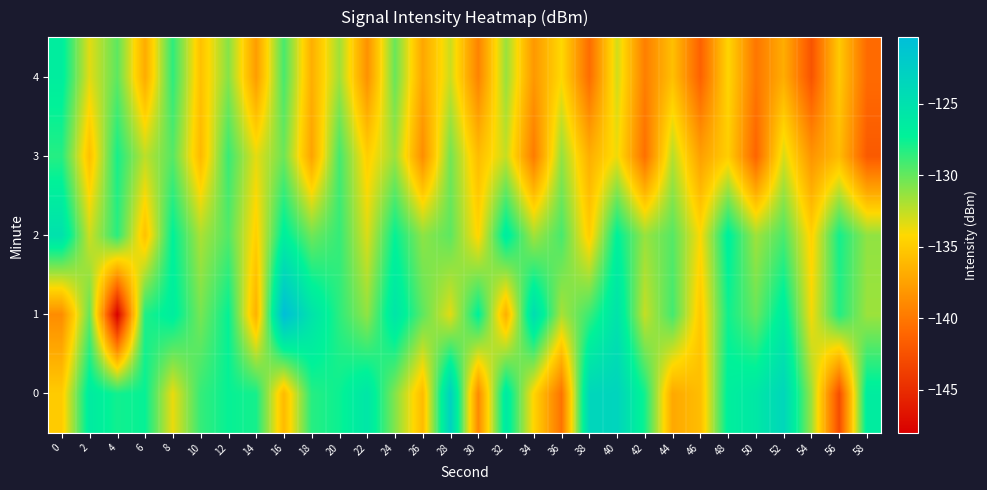

Reading right to left, extract all data points from this chart.

0: 58=-126.6	56=-142.8	54=-131.5	52=-123.6	50=-125.9	48=-126.8	46=-135.8	44=-137.1	42=-127.8	40=-123.3	38=-123.6	36=-140.3	34=-134.4	32=-126.1	30=-138.9	28=-123.0	26=-136.0	24=-130.8	22=-125.7	20=-127.6	18=-128.3	16=-136.0	14=-127.9	12=-127.4	10=-128.7	8=-133.6	6=-127.4	4=-127.7	2=-126.4	0=-135.0
1: 58=-131.5	56=-128.2	54=-133.9	52=-126.4	50=-130.1	48=-127.7	46=-135.2	44=-129.1	42=-132.6	40=-125.3	38=-128.9	36=-131.8	34=-124.5	32=-136.7	30=-127.1	28=-133.4	26=-129.8	24=-125.6	22=-131.2	20=-128.5	18=-125.4	16=-120.4	14=-136.6	12=-127.4	10=-130.5	8=-126.7	6=-128.1	4=-148.0	2=-130.0	0=-138.8
2: 58=-131.2	56=-127.8	54=-134.6	52=-129.3	50=-131.6	48=-126.9	46=-134.1	44=-129.6	42=-131.4	40=-127.1	38=-134.9	36=-129.2	34=-131.7	32=-126.5	30=-134.4	28=-129.8	26=-131.1	24=-127.4	22=-133.2	20=-128.7	18=-130.3	16=-126.8	14=-134.7	12=-129.5	10=-131.9	8=-127.2	6=-135.6	4=-128.4	2=-132.8	0=-125.1
3: 58=-141.9	56=-135.9	54=-138.3	52=-133.1	50=-141.2	48=-134.8	46=-137.6	44=-132.2	42=-140.5	40=-133.7	38=-136.7	36=-131.3	34=-139.8	32=-132.6	30=-135.9	28=-130.4	26=-138.7	24=-131.5	22=-134.8	20=-129.1	18=-137.4	16=-130.2	14=-133.5	12=-128.8	10=-136.1	8=-129.6	6=-132.4	4=-127.9	2=-135.7	0=-128.3
4: 58=-140.8	56=-135.1	54=-142.3	52=-136.8	50=-140.1	48=-134.4	46=-141.4	44=-135.7	42=-139.6	40=-132.9	38=-140.7	36=-134.2	34=-138.1	32=-131.4	30=-139.3	28=-132.8	26=-137.2	24=-130.1	22=-138.5	20=-131.6	18=-136.7	16=-129.2	14=-137.8	12=-130.9	10=-135.6	8=-128.5	6=-136.9	4=-129.8	2=-133.4	0=-126.7